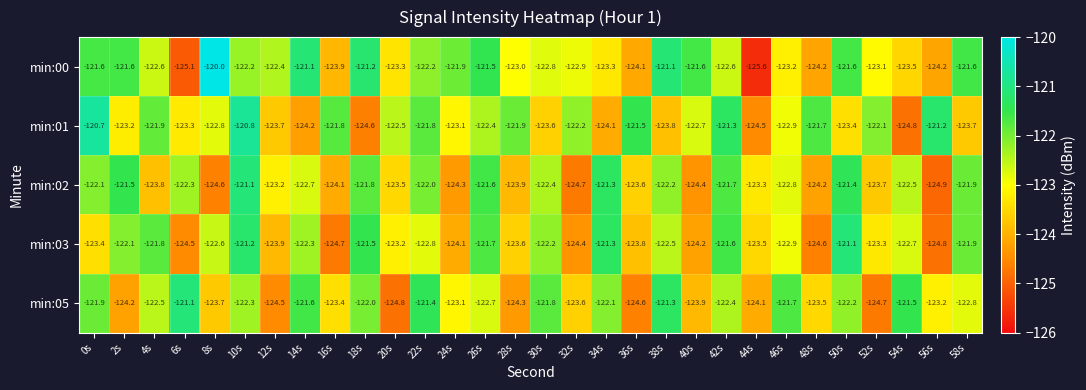

At how many categories does at least one series exceed -122?

25